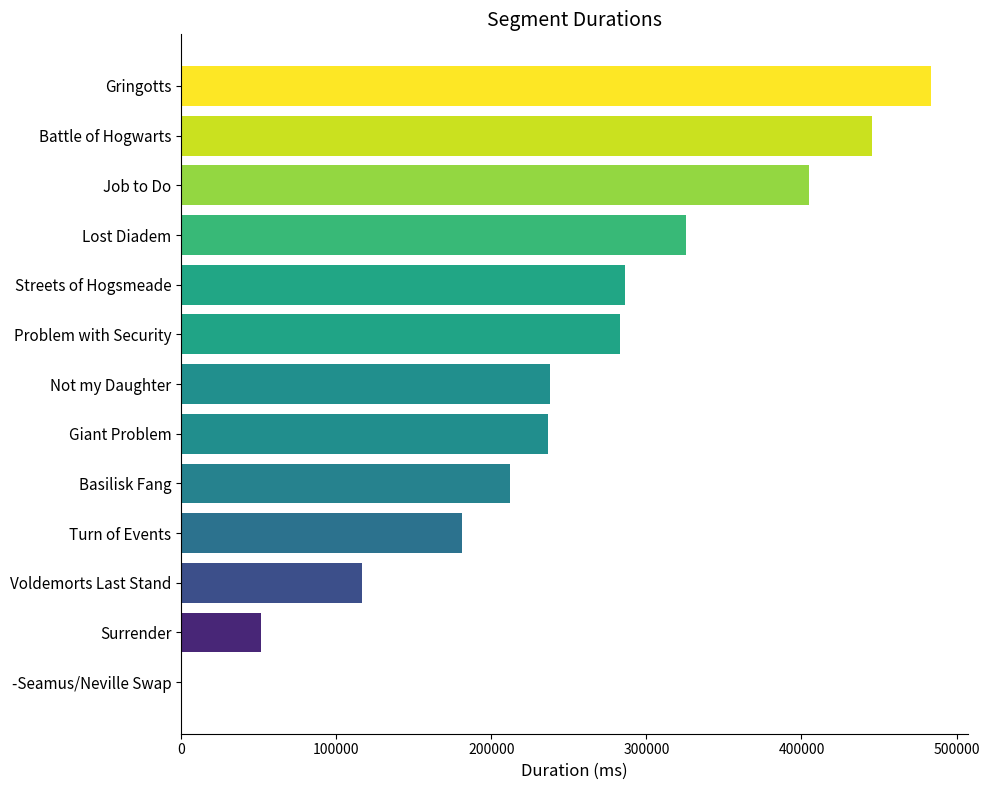

Which category has the highest value across all series?

Gringotts